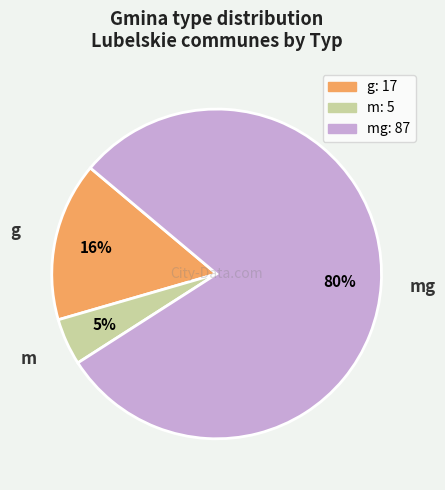

Which category has the biggest portion of the pie?

mg